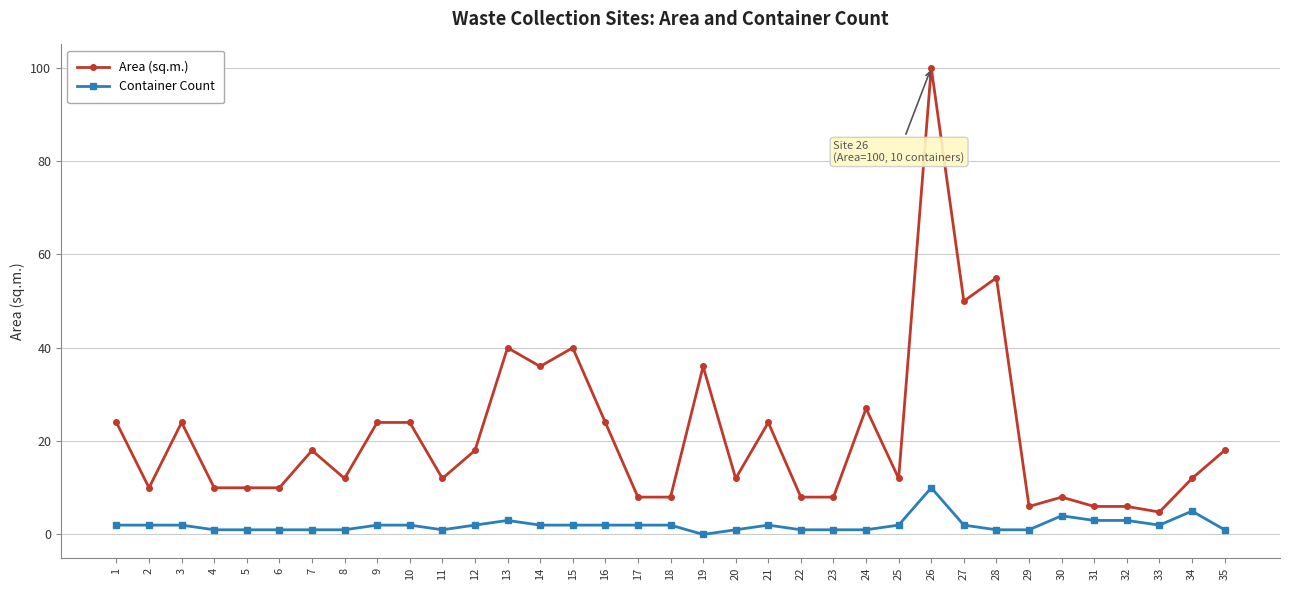

What is the value of the Container Count point at the 35th from the left?

1.0